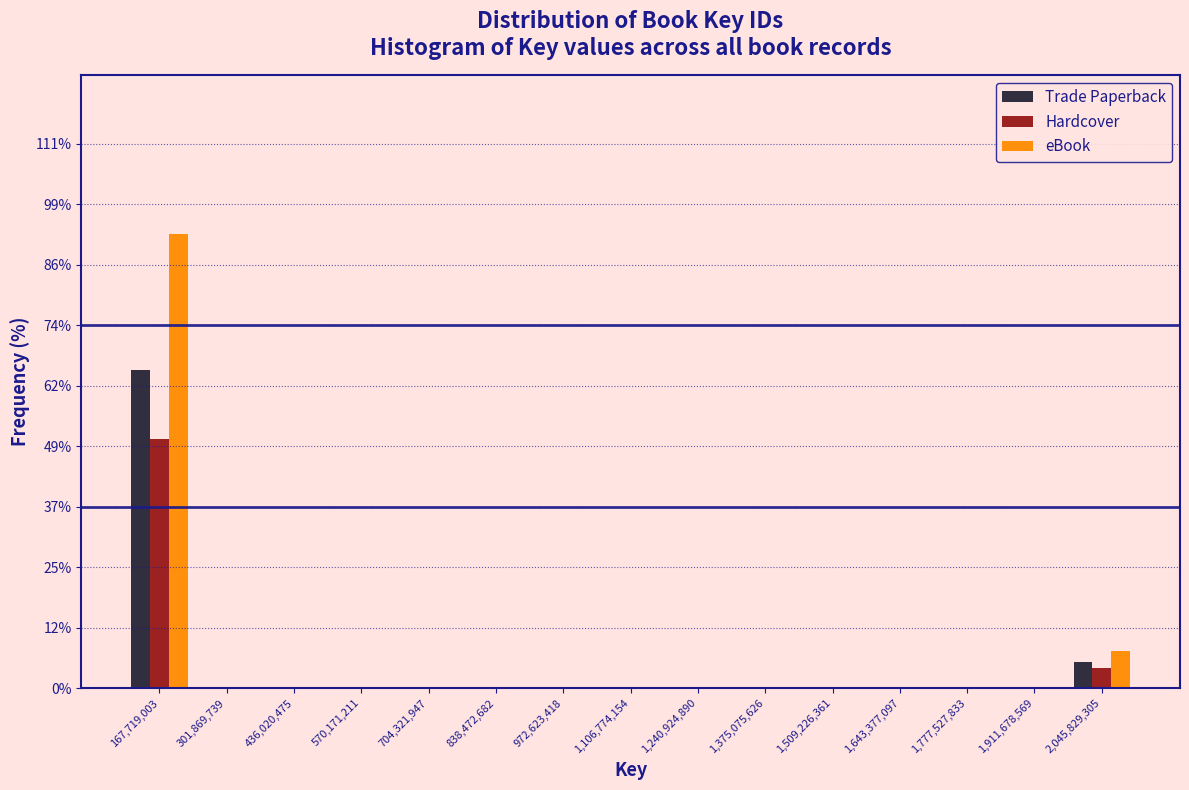

What is the height of the eBook bar covering 100000000 to 240000000 on the x-axis? Neither the bar edges nor the heights are printed on the chart, so give them approximately, as read against the axes.

92